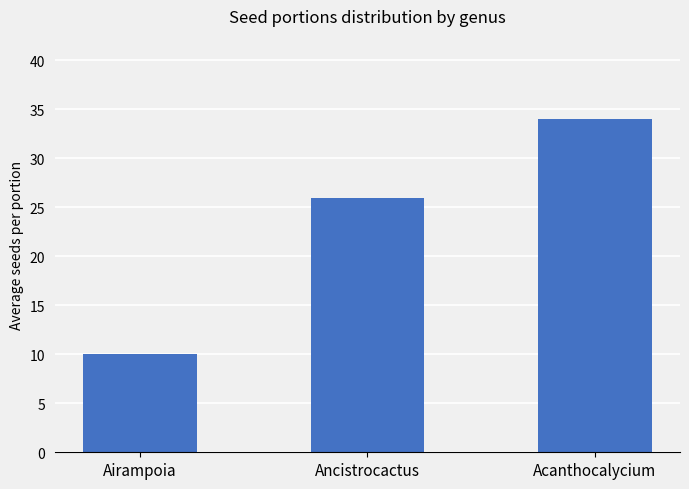

Rank the categories by value from highest to lowest.

Acanthocalycium, Ancistrocactus, Airampoia